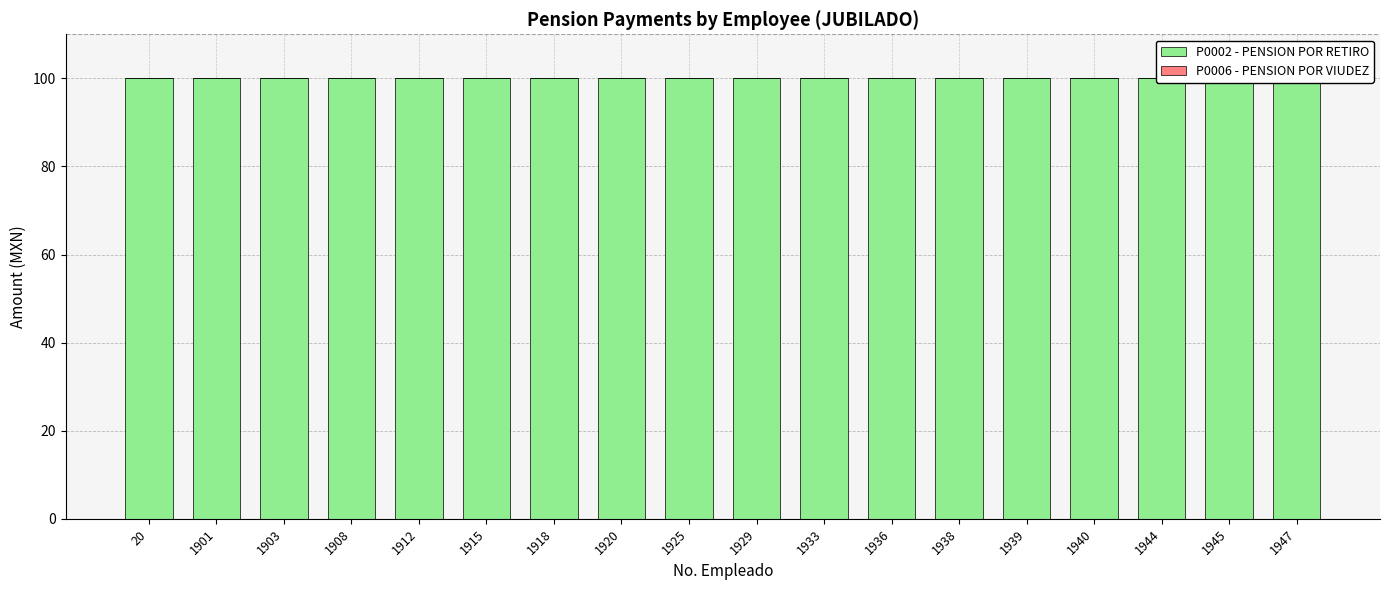

At how many categories does at least one series exceed 33?

18